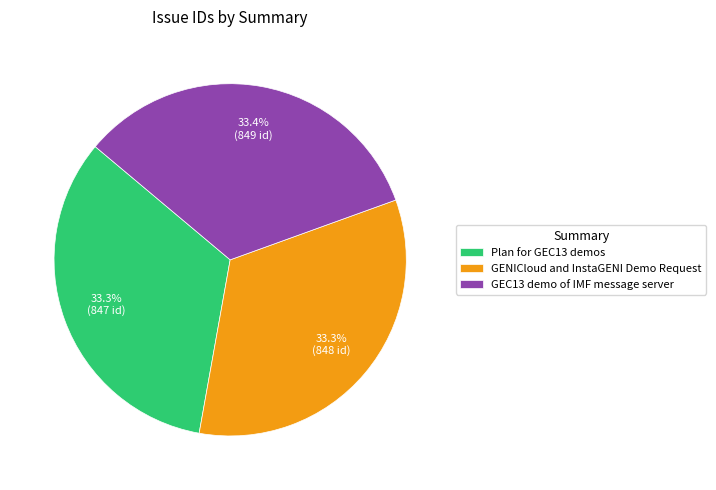

Is there a majority slice in this chart?

No